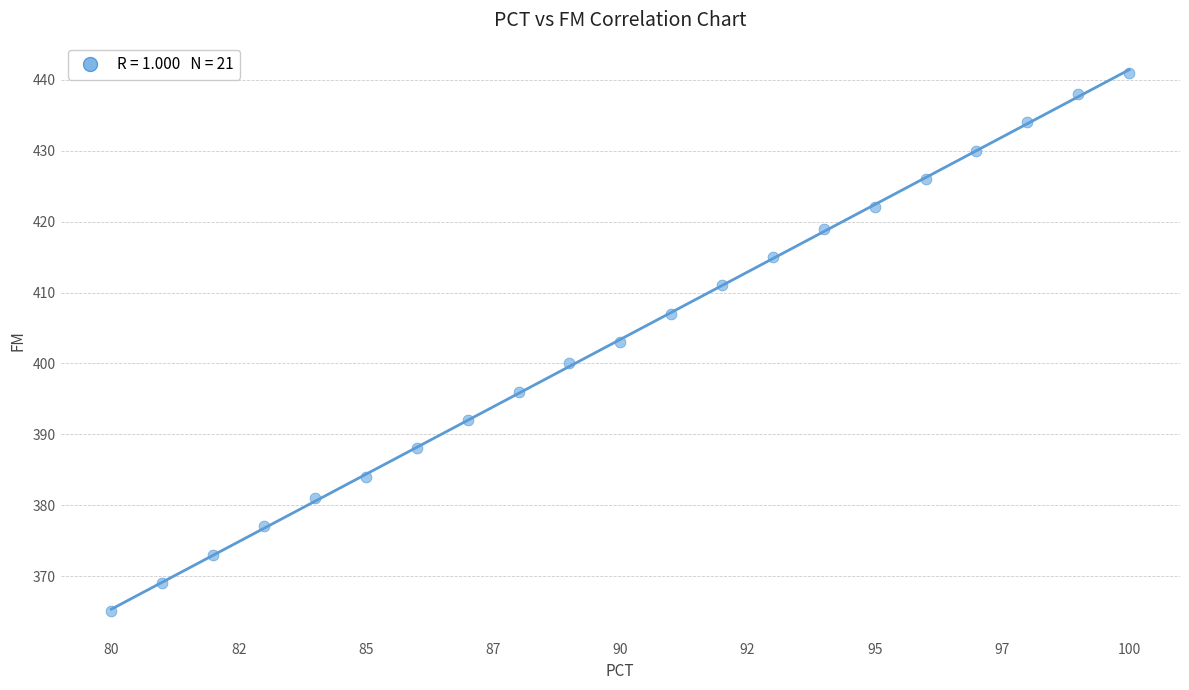

What is the range of X values (max minus min)?

20